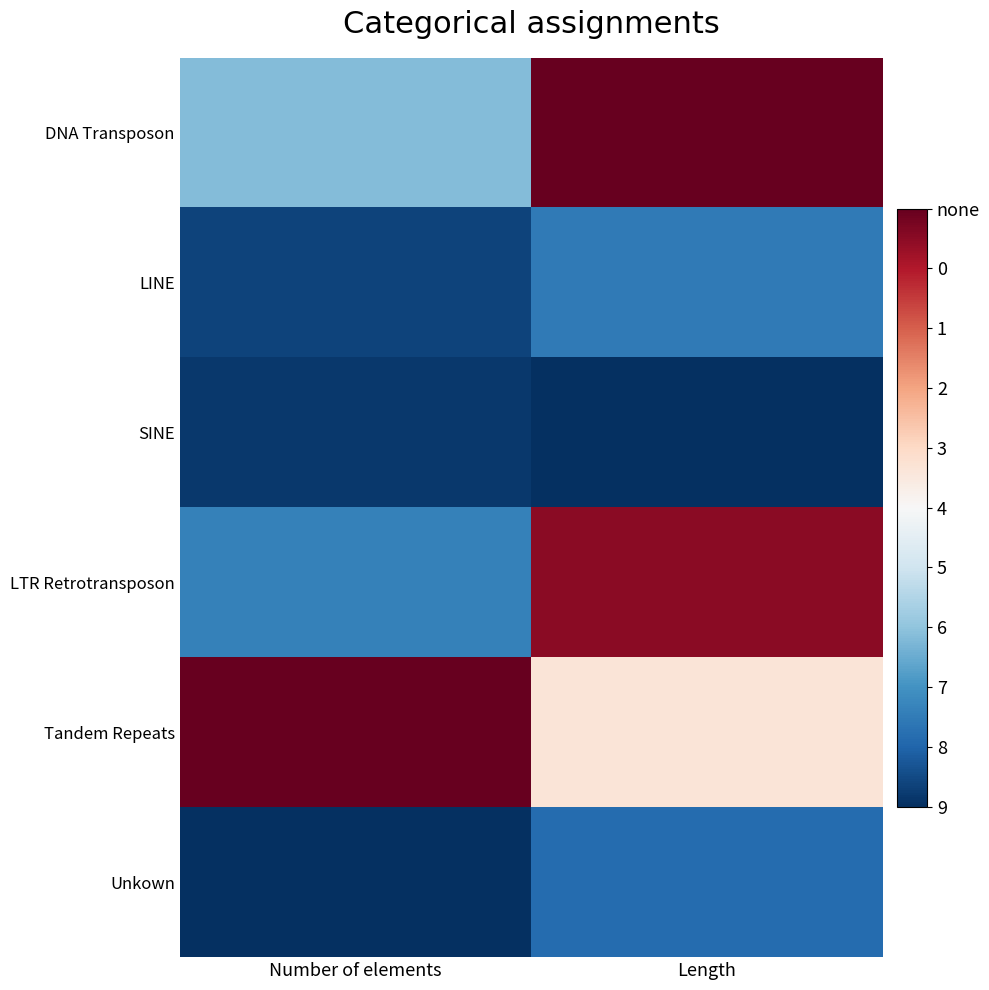

Which has a higher value, Length or Number of elements?

Length